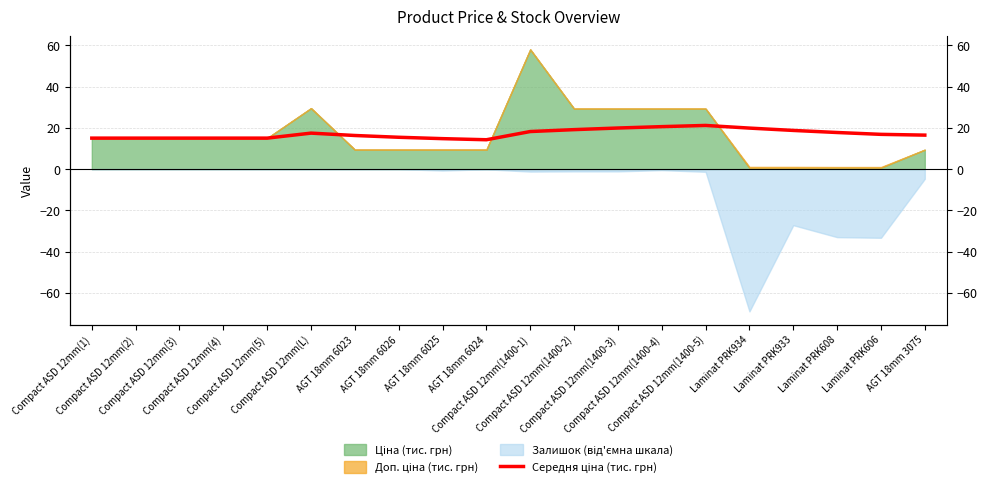

What is the difference between the second highest and second lowest values?

5.8